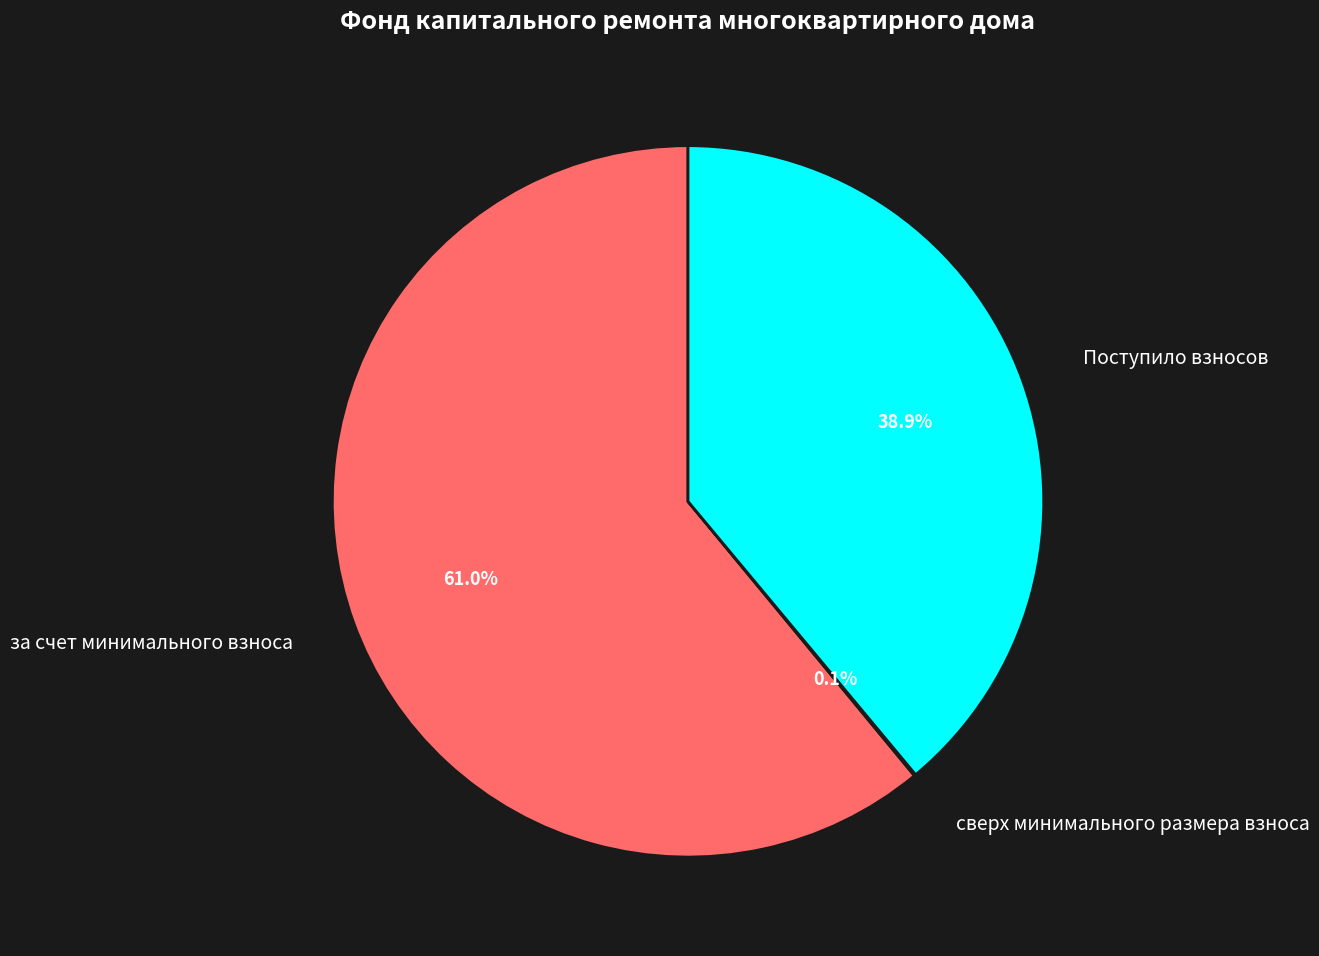

What percentage do Поступило взносов and за счет минимального взноса together represent?

99.9%